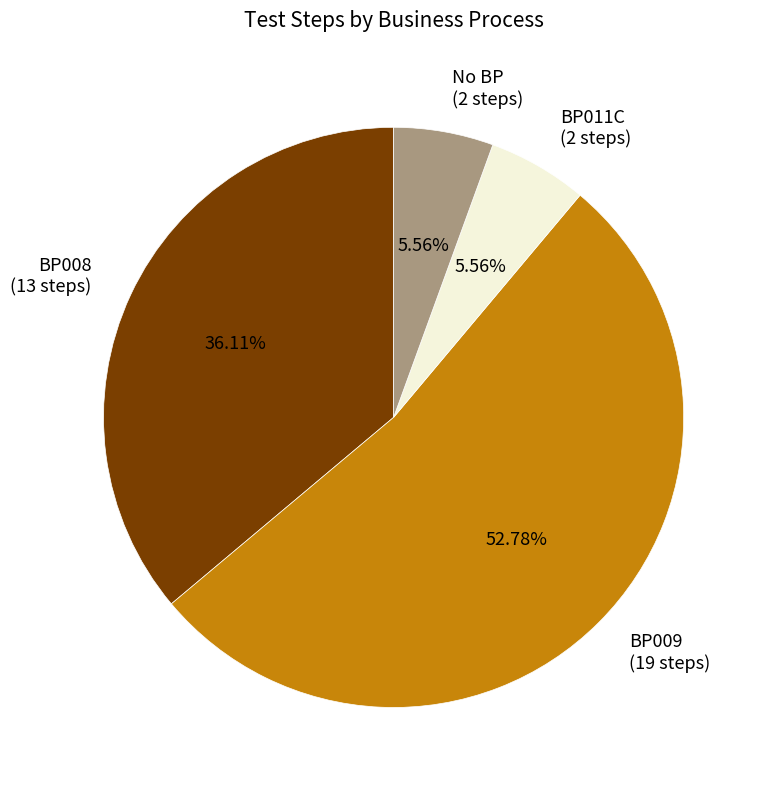

The BP008 slice represents 21% of the pie. True or false?

False